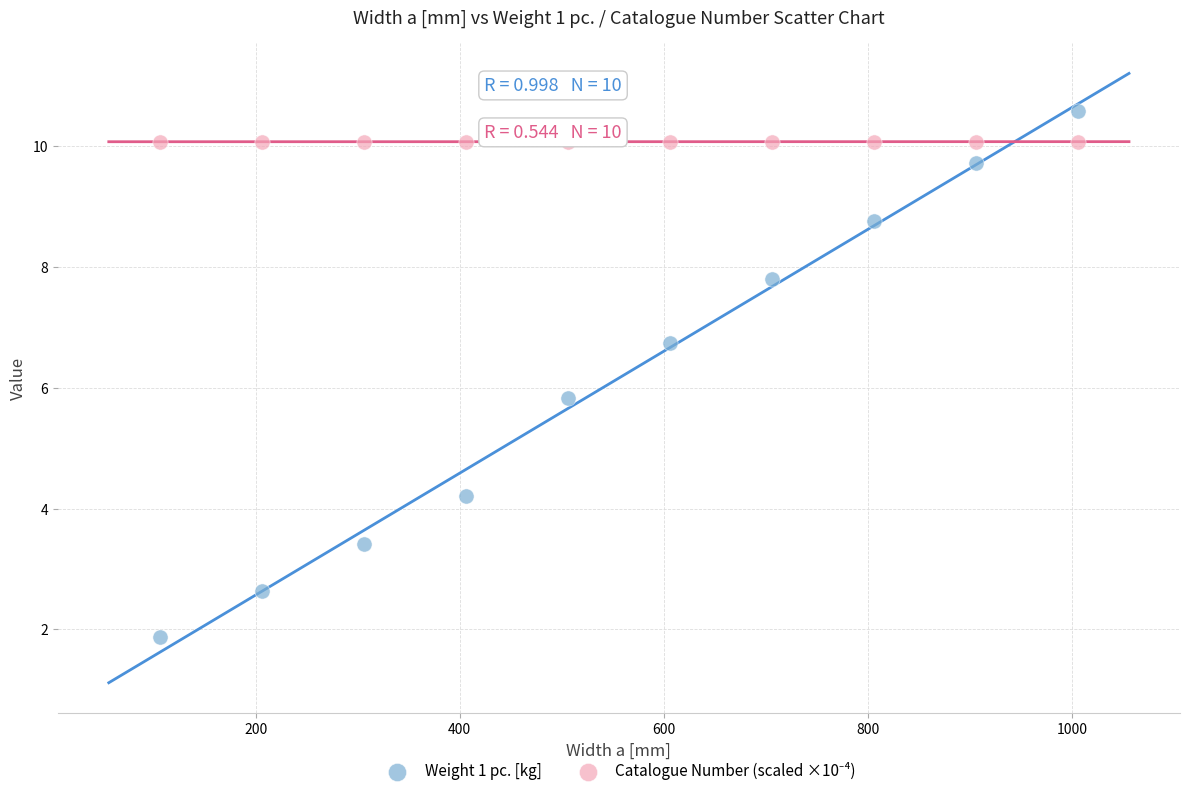

Which series reaches the maximum Y coordinate?

Weight 1 pc. [kg]